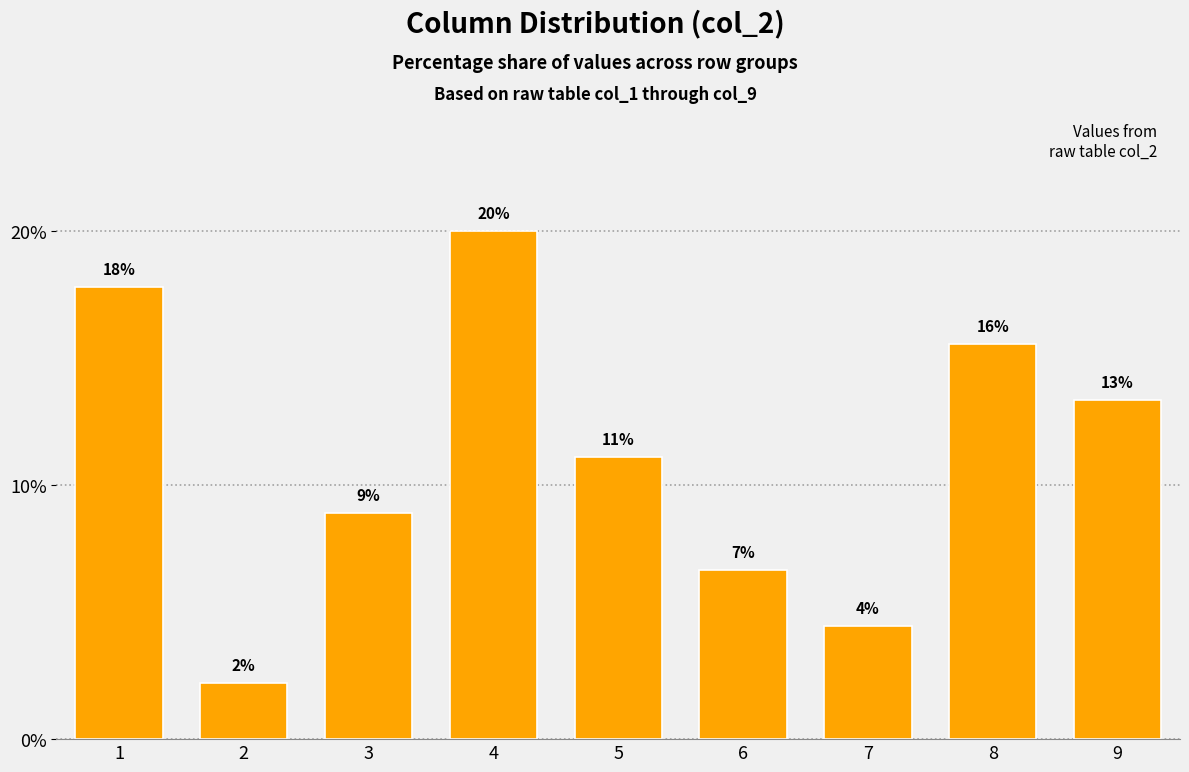

At which category does the chart reach its peak across all series?

4